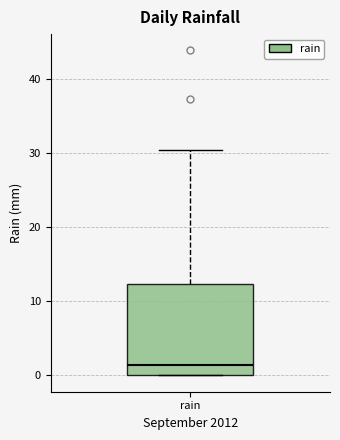

Where does the upper whisker of the box for rain end on the y-axis? The values are not printed on the chart, so give them approximately, as read against the axis.

30